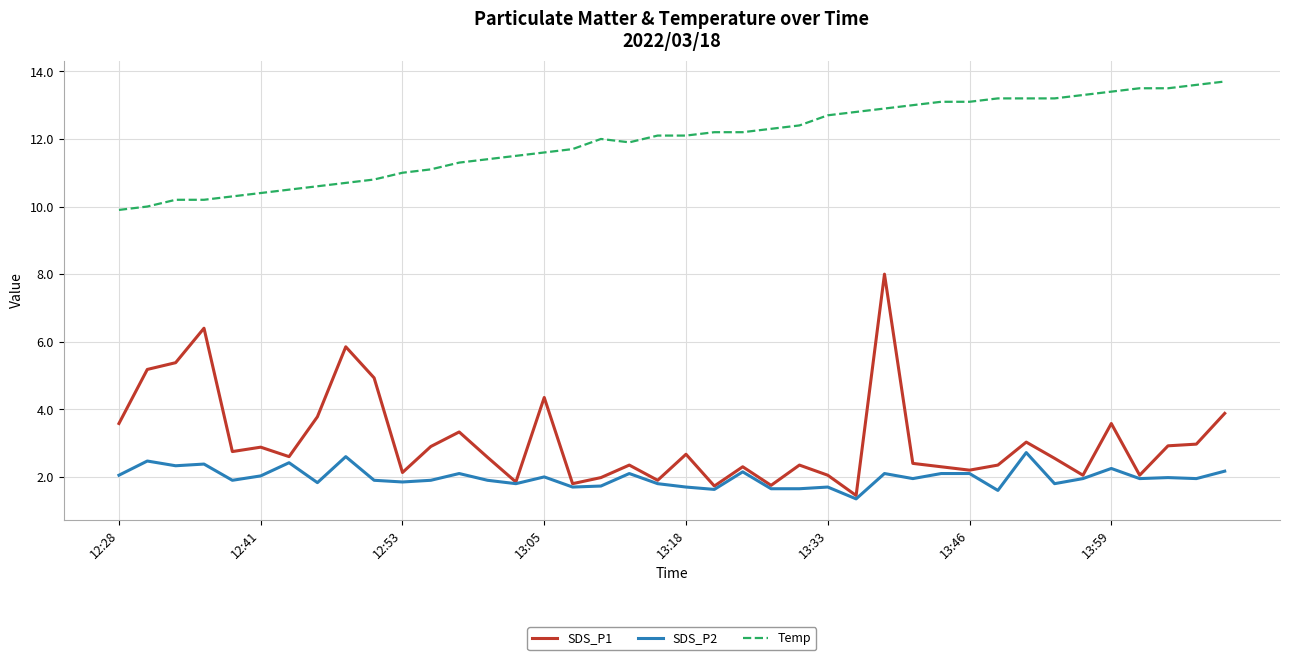

Which series has the largest total across all categories?

Temp